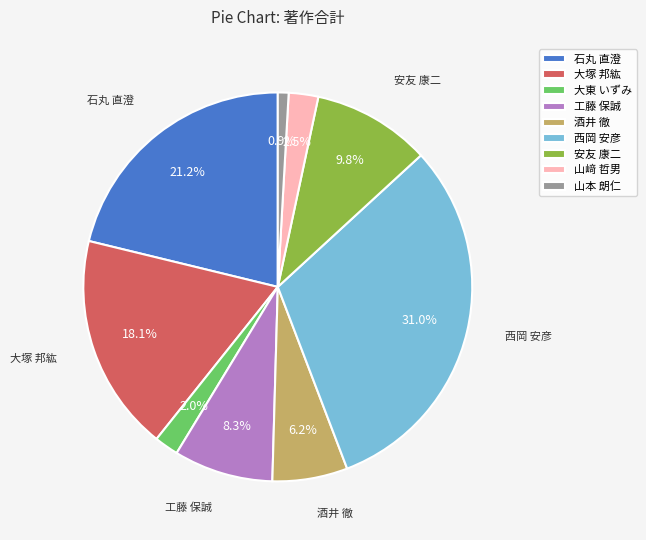

Between 西岡 安彦 and 石丸 直澄, which is larger?

西岡 安彦